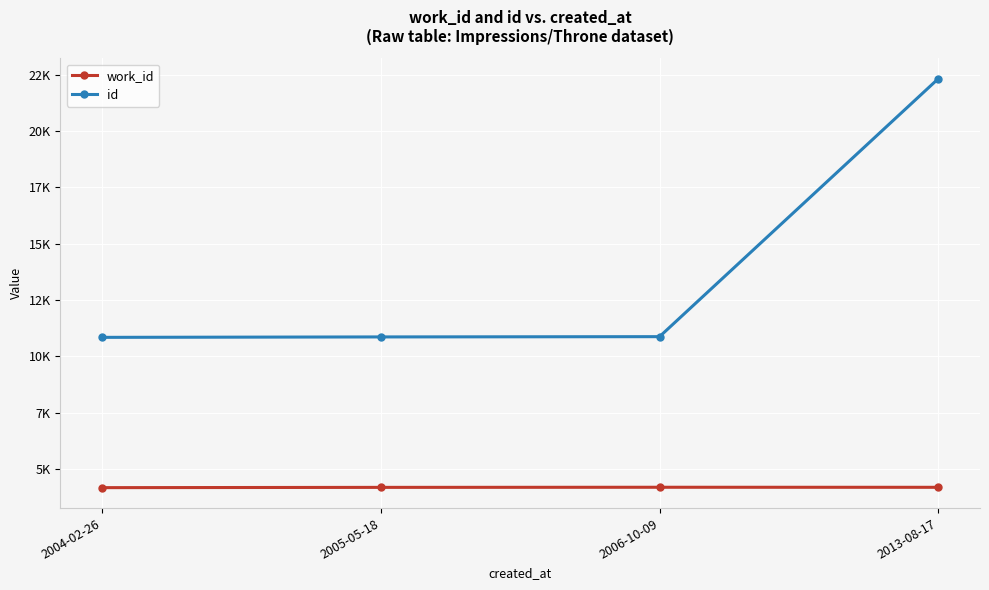

Reading left to right, what are all the values shown in this chart?

work_id: 4178	4190	4195	4193
id: 10844	10863	10875	22313